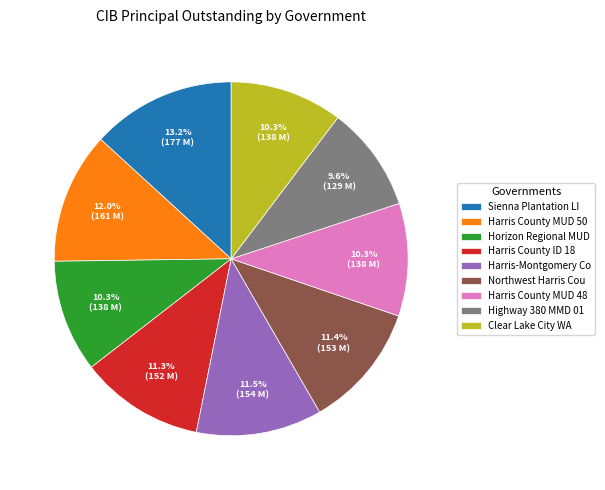

Which category has the biggest portion of the pie?

Sienna Plantation LI